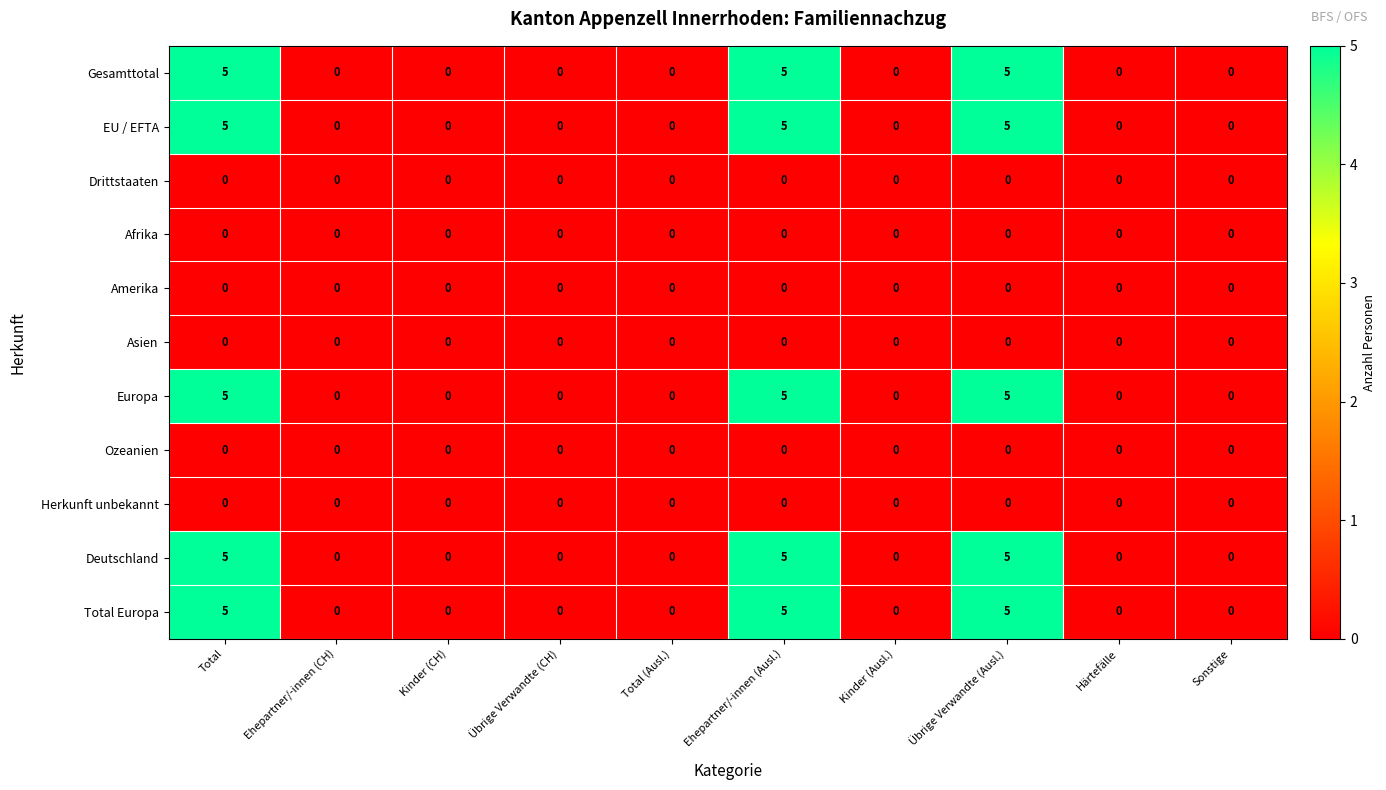

What is the maximum value shown in the chart?

5